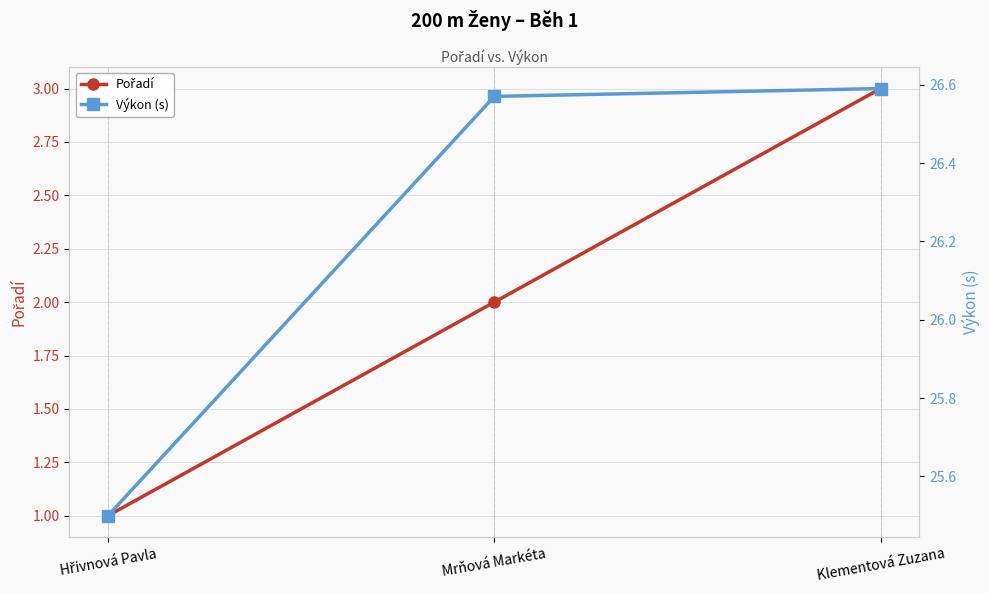

What is the minimum value shown in the chart?

1.0